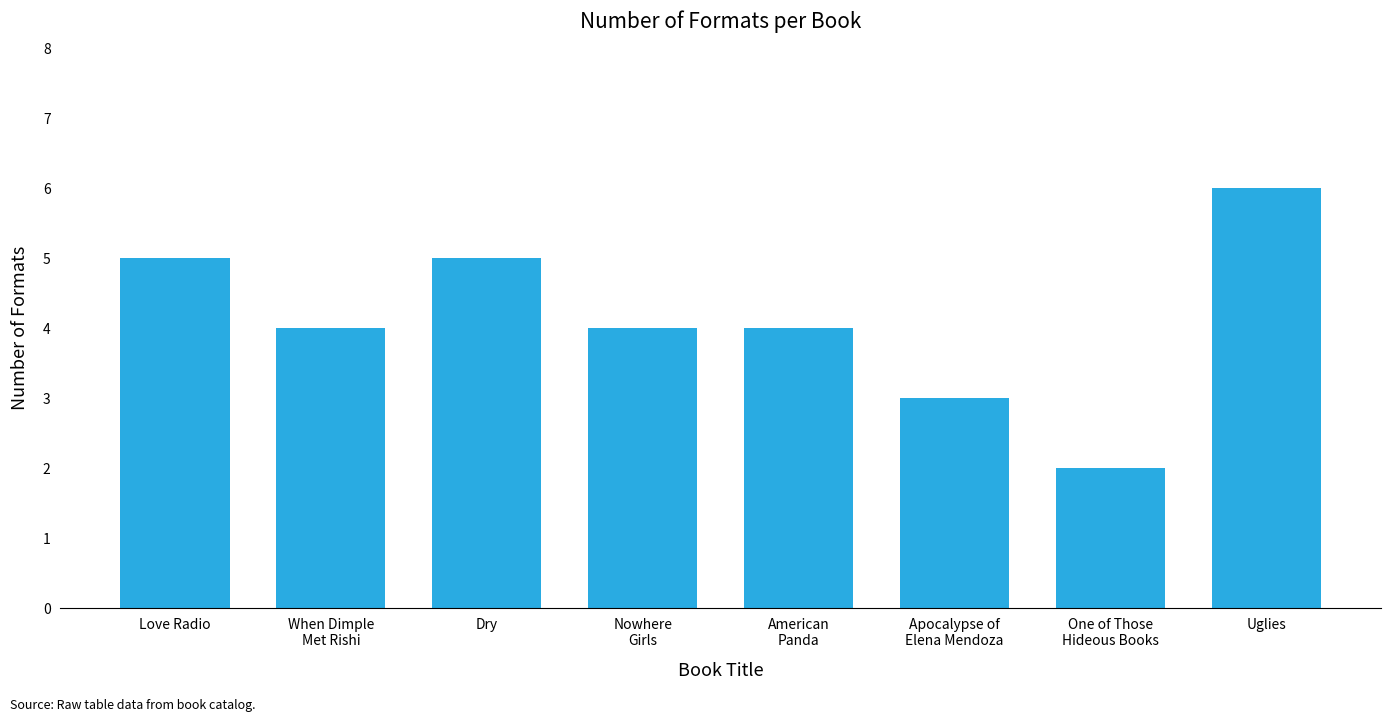

Reading right to left, extract all data points from this chart.

Uglies=6	One of Those
Hideous Books=2	Apocalypse of
Elena Mendoza=3	American
Panda=4	Nowhere
Girls=4	Dry=5	When Dimple
Met Rishi=4	Love Radio=5